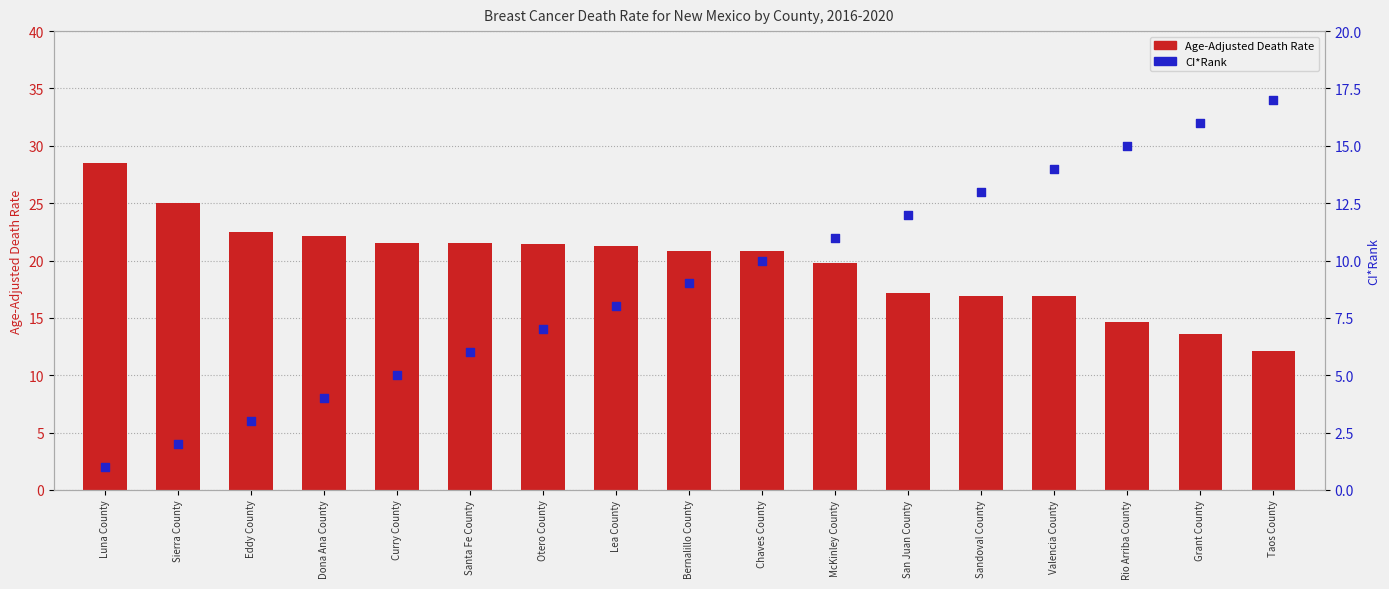

Is the value of Age-Adjusted Death Rate at Sierra County greater than the value of CI*Rank at Luna County?

Yes